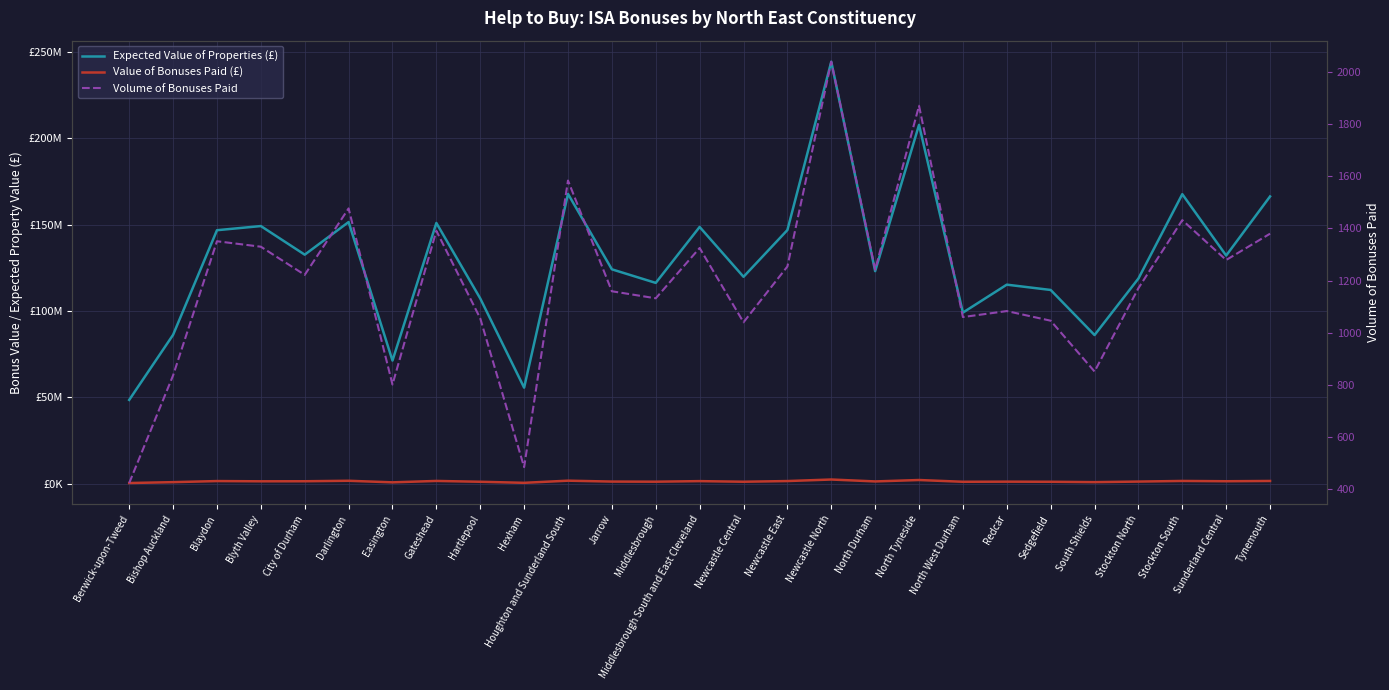

How many data points in Volume of Bonuses Paid are less than 1222?

13